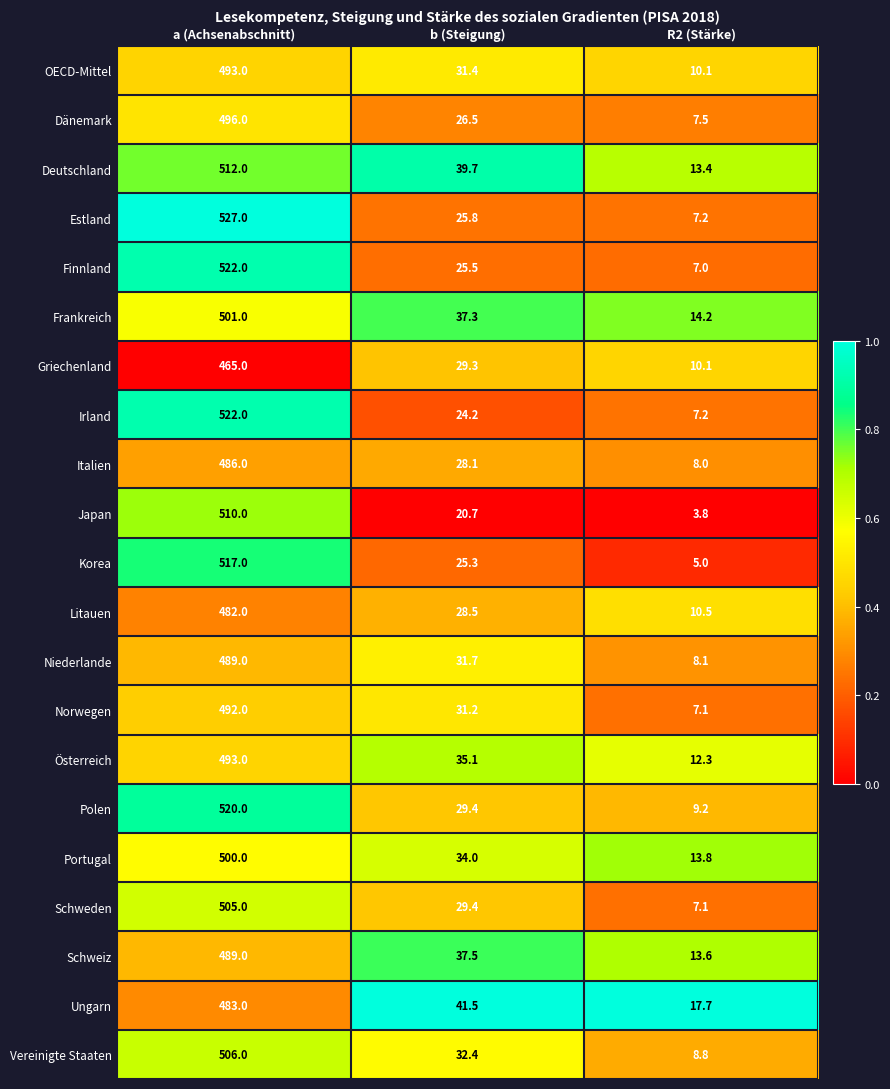

The value of Italien at b (Steigung) is 28.1. True or false?

True